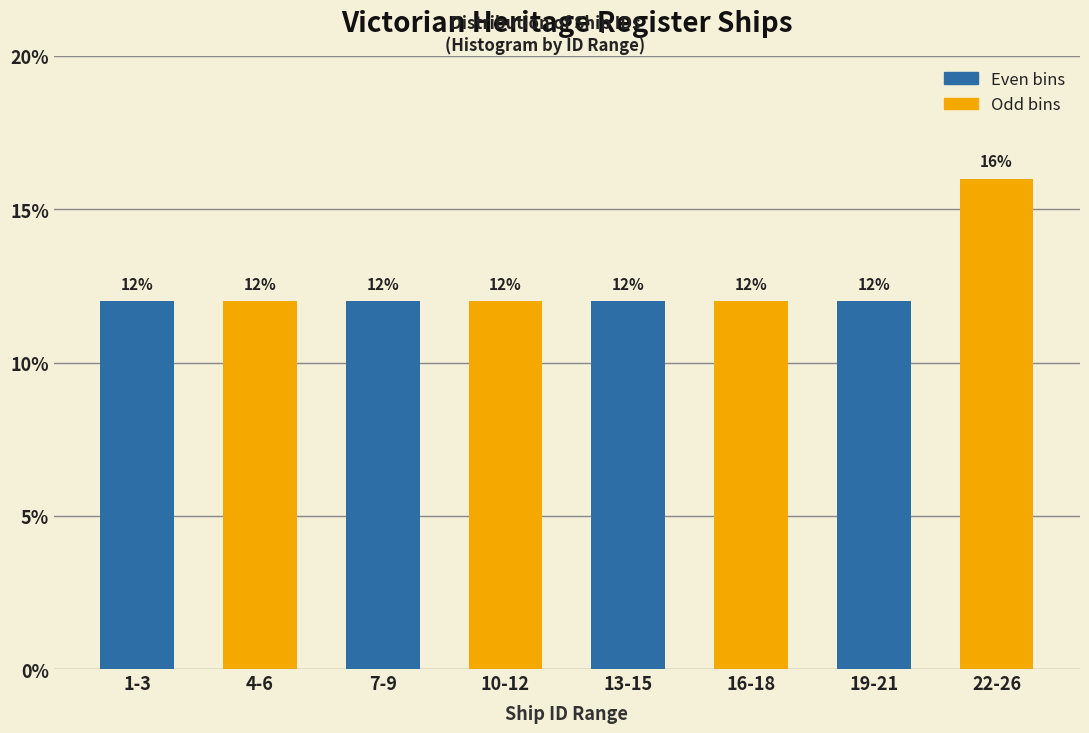

Reading left to right, what are all the values shown in this chart?

1-3=12	4-6=12	7-9=12	10-12=12	13-15=12	16-18=12	19-21=12	22-26=16